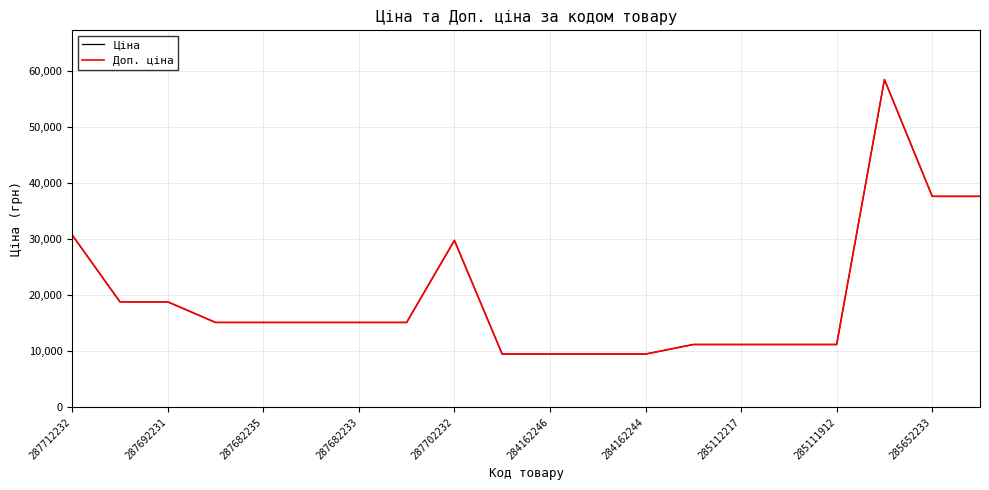

Does the chart display data point markers on the line(s)?

No